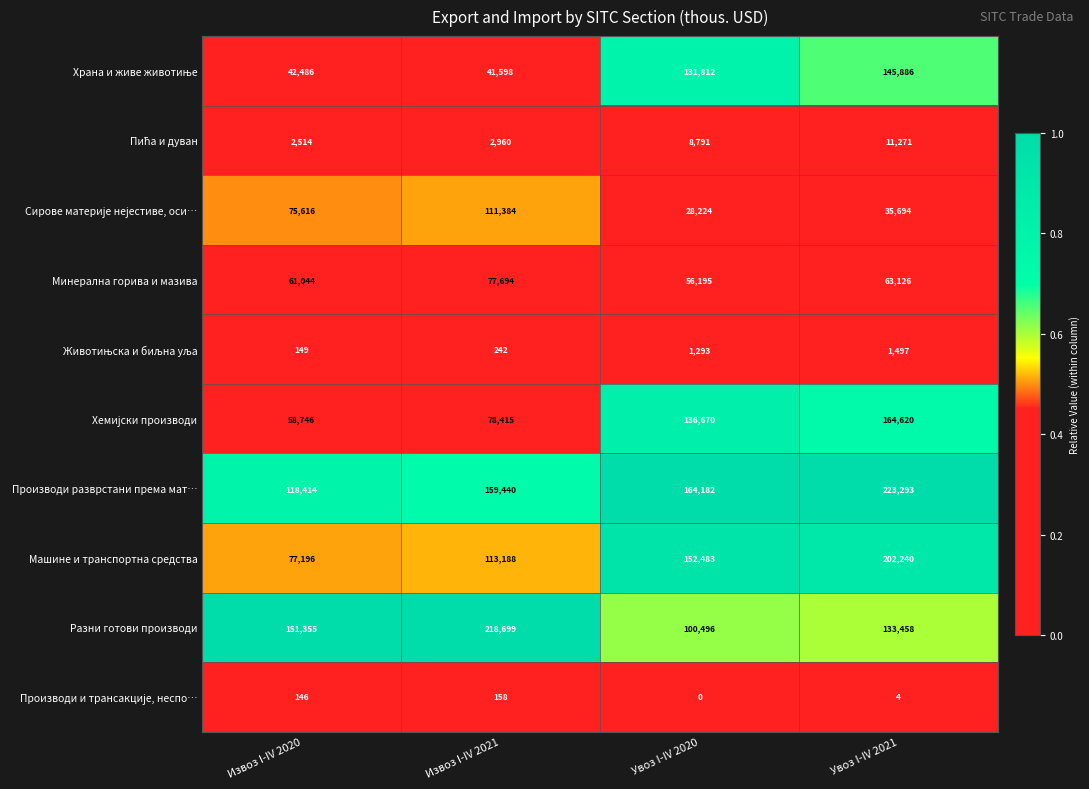

What value does the Минерална горива и мазива series have at Увоз I-IV 2021, to the nearest 10?

63130